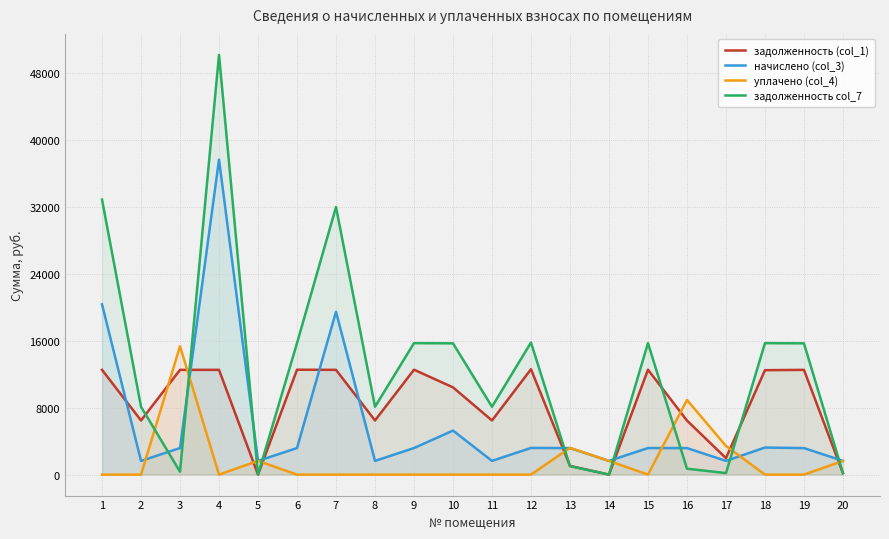

Reading left to right, transcribe all the data shown in this chart.

задолженность (col_1): 1=12518.4	2=6470.4	3=12518.4	4=12518.4	5=0.0	6=12537.6	7=12518.4	8=6470.4	9=12537.6	10=10425.6	11=6470.4	12=12595.2	13=1039.7	14=0.0	15=12537.6	16=6461.2	17=1969.1	18=12480.0	19=12518.4	20=170.4
начислено (col_3): 1=20347.6	2=1637.8	3=3173.0	4=37646.7	5=1637.8	6=3173.6	7=19457.3	8=1637.8	9=3173.6	10=5261.5	11=1637.8	12=3188.2	13=3168.7	14=1637.8	15=3173.6	16=3168.7	17=1637.8	18=3231.2	19=3168.7	20=1637.8
уплачено (col_4): 1=0.0	2=0.0	3=15345.3	4=0.0	5=1638.0	6=0.0	7=0.0	8=0.0	9=0.0	10=0.0	11=0.0	12=0.0	13=3196.9	14=1638.0	15=0.0	16=8925.8	17=3425.7	18=0.0	19=0.0	20=1626.6
задолженность col_7: 1=32866.0	2=8108.2	3=346.1	4=50165.1	5=0.0	6=15711.2	7=31975.7	8=8108.2	9=15711.2	10=15687.1	11=8108.2	12=15783.4	13=1011.5	14=0.0	15=15711.2	16=704.2	17=181.2	18=15711.2	19=15687.1	20=181.7